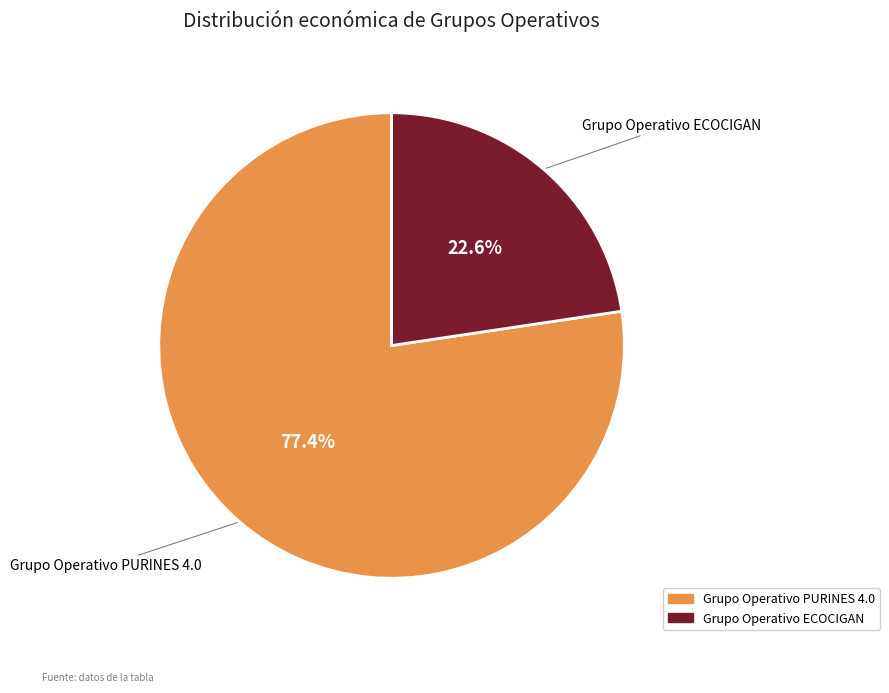

What percentage is the Grupo Operativo ECOCIGAN slice, to the nearest percent?

23%